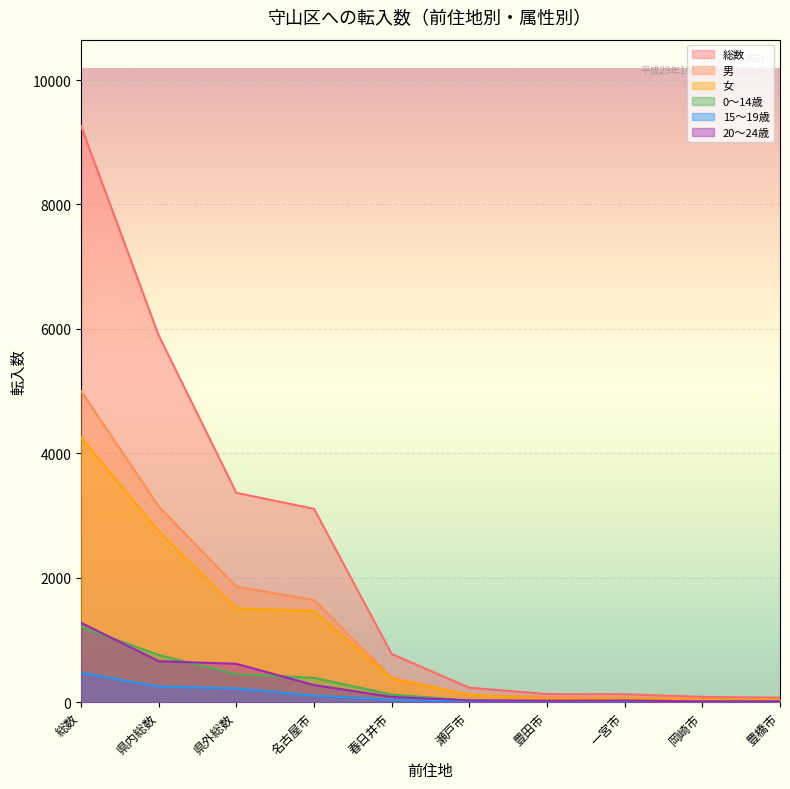

What is the sum of the 総数 values at 県内総数 and 名古屋市?

9003